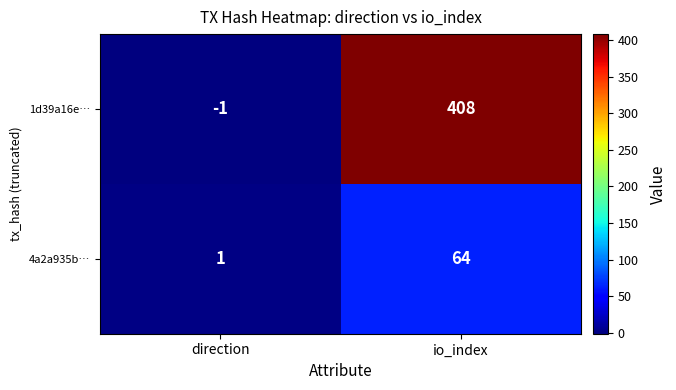

What value does the 1d39a16e… series have at io_index, to the nearest 50?

400